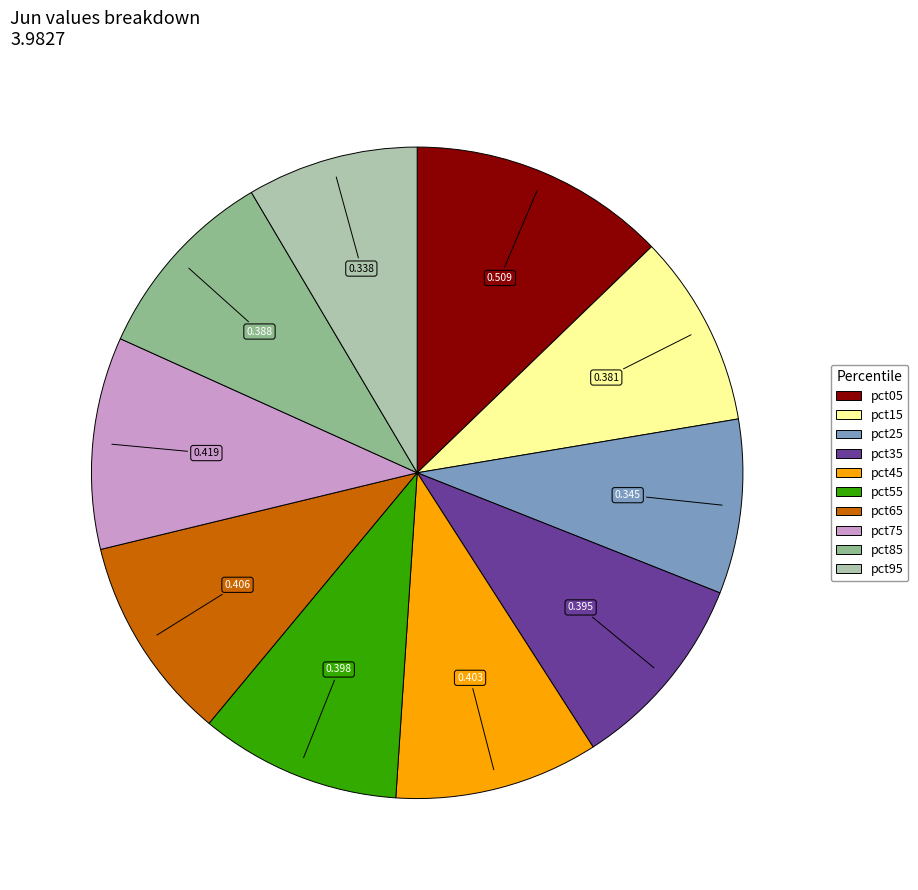

Does pct95 account for over 50% of the chart?

No